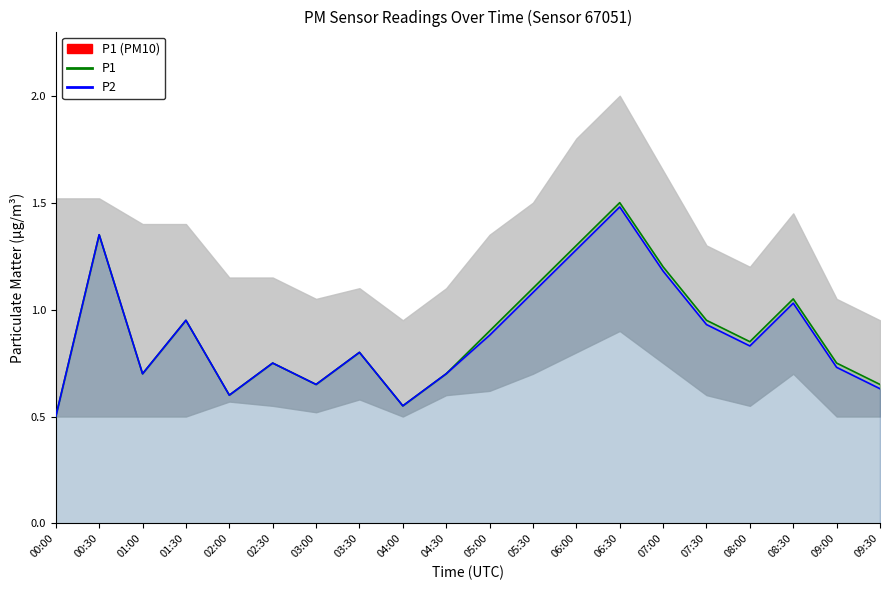

What is the label of the 18th point from the left?

08:30